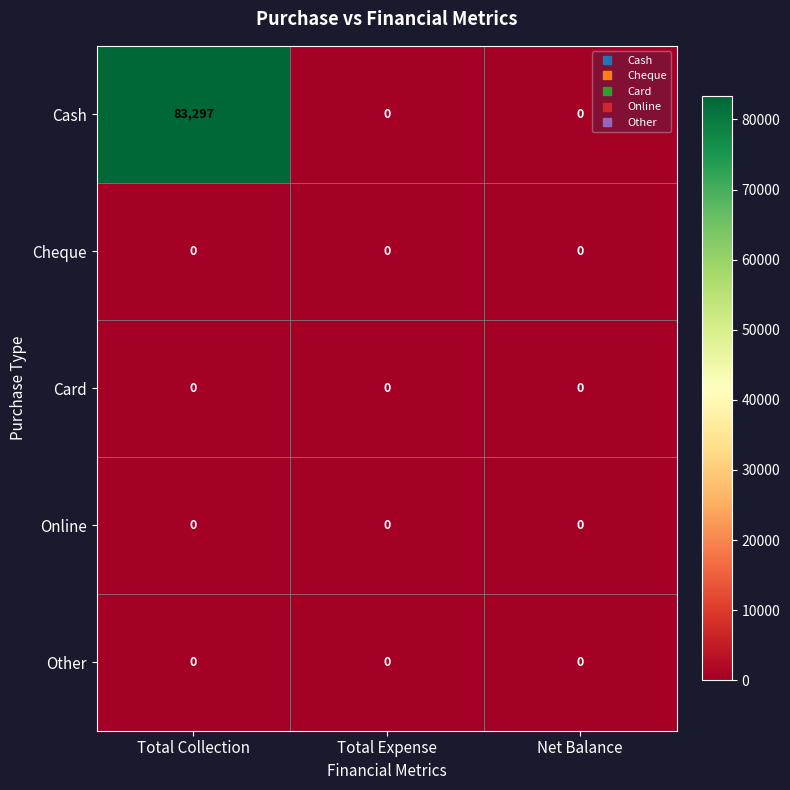

Which series has the largest range (max minus min)?

Cash